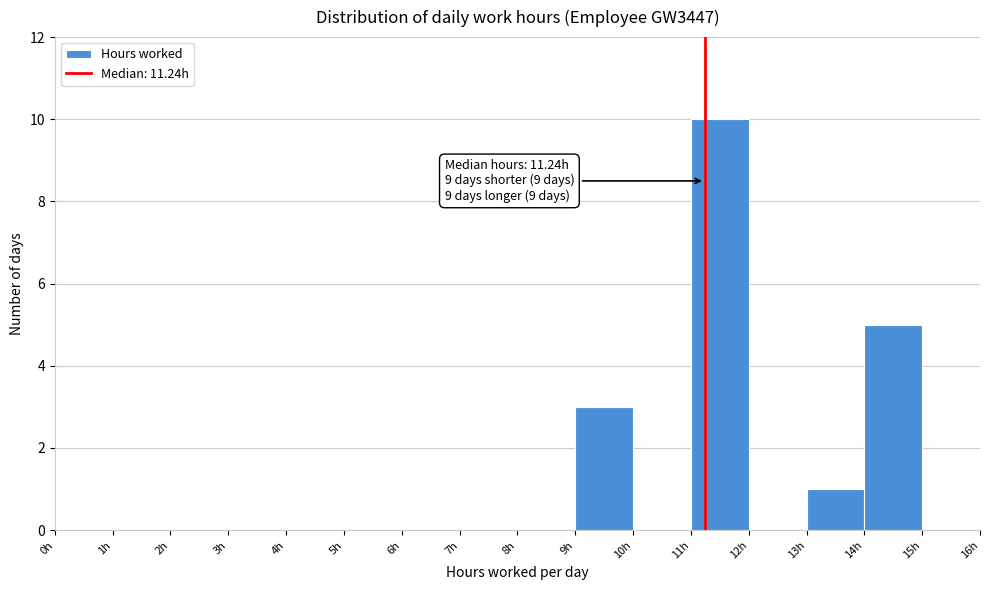

Over which range of the x-axis is the bar tallest?

11 to 12